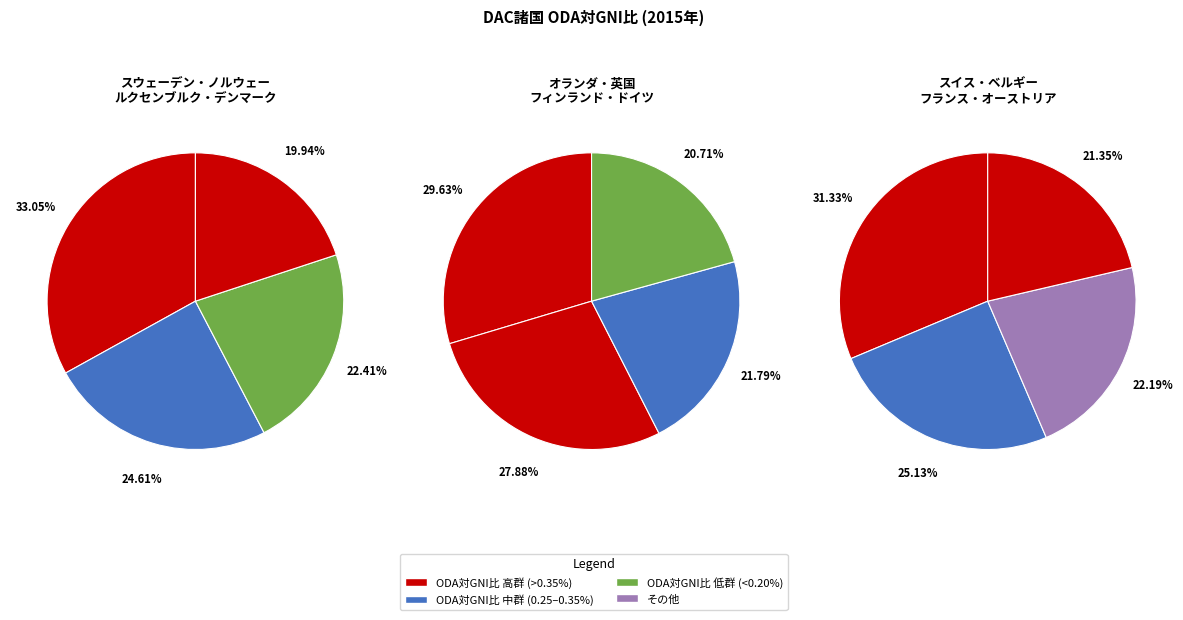

Between オランダ and フィンランド, which is larger?

オランダ